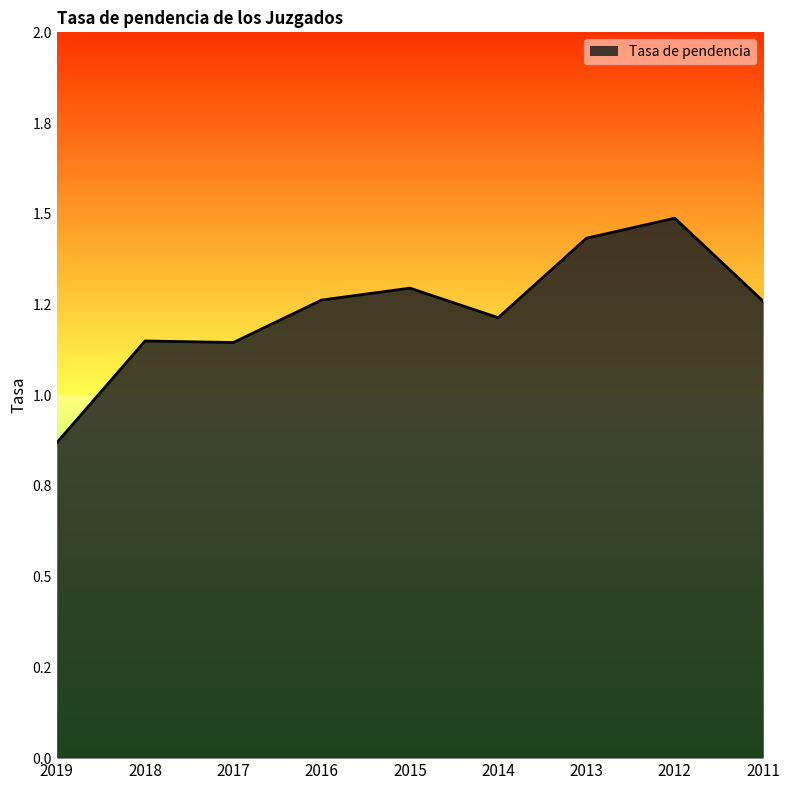

Reading left to right, extract all data points from this chart.

0.9	1.1	1.1	1.3	1.3	1.2	1.4	1.5	1.3